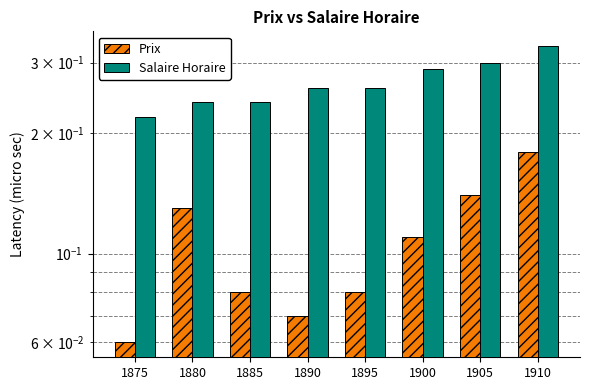

What is the highest value of the Prix series?

0.2